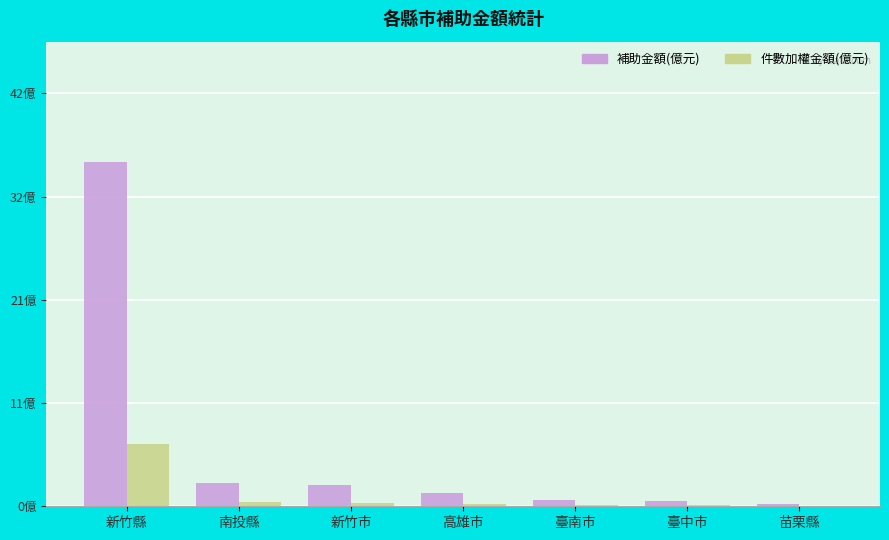

At which label does 補助金額(億元) first exceed 1?

新竹縣